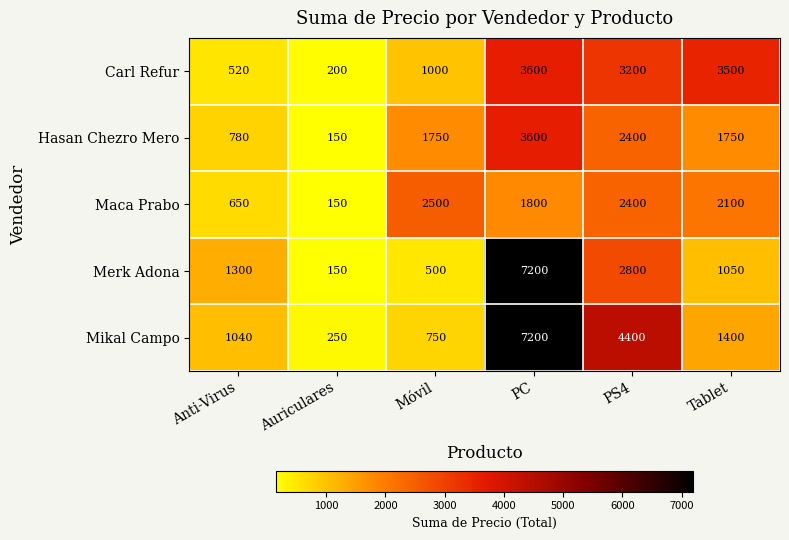

List the series in order of their overall mean, lowest first.

Maca Prabo, Hasan Chezro Mero, Carl Refur, Merk Adona, Mikal Campo